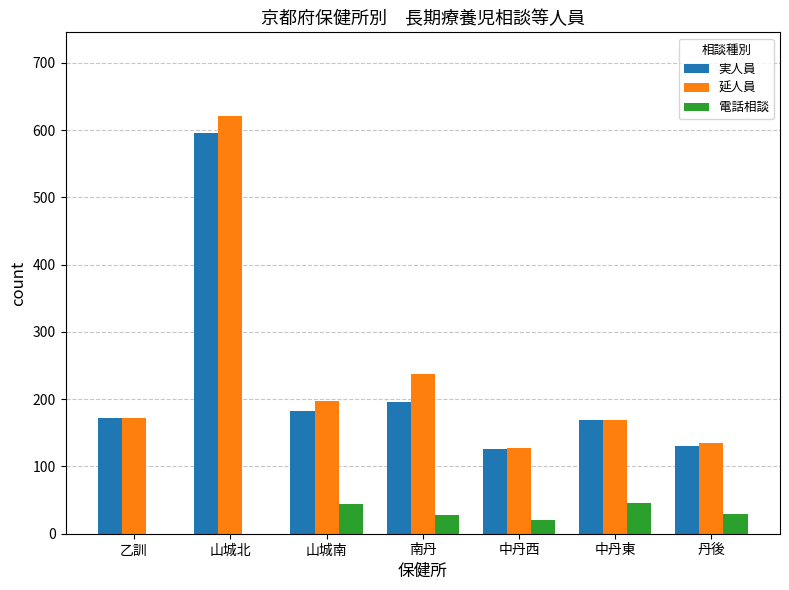

What are all the series names shown in the legend?

実人員, 延人員, 電話相談